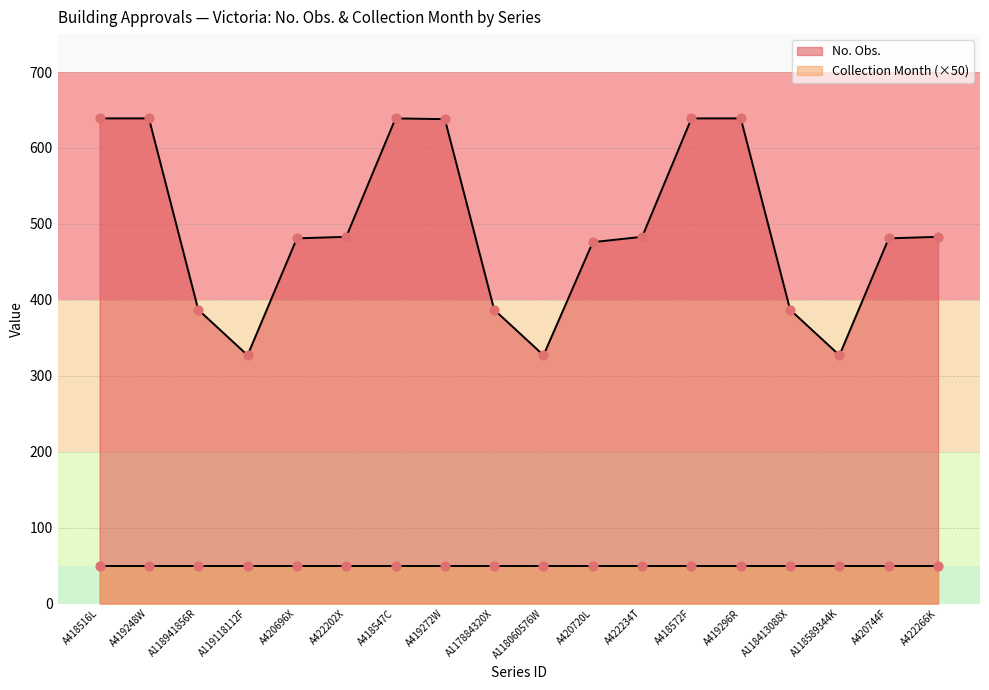

What is the change in value from A420720L to A422234T?

+7